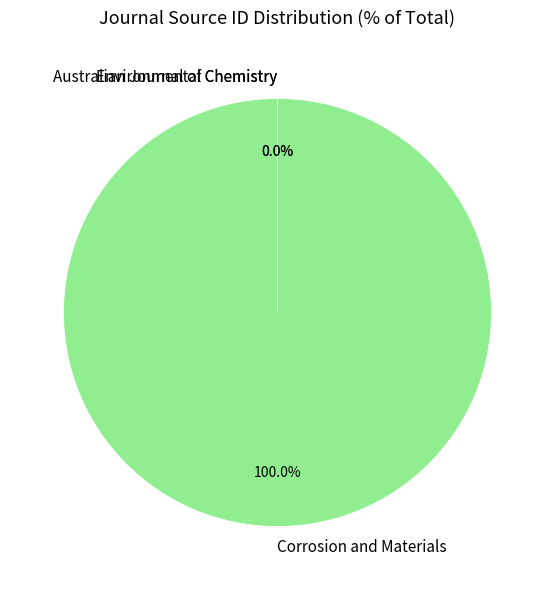

What is the largest slice in the pie chart?

Corrosion and Materials